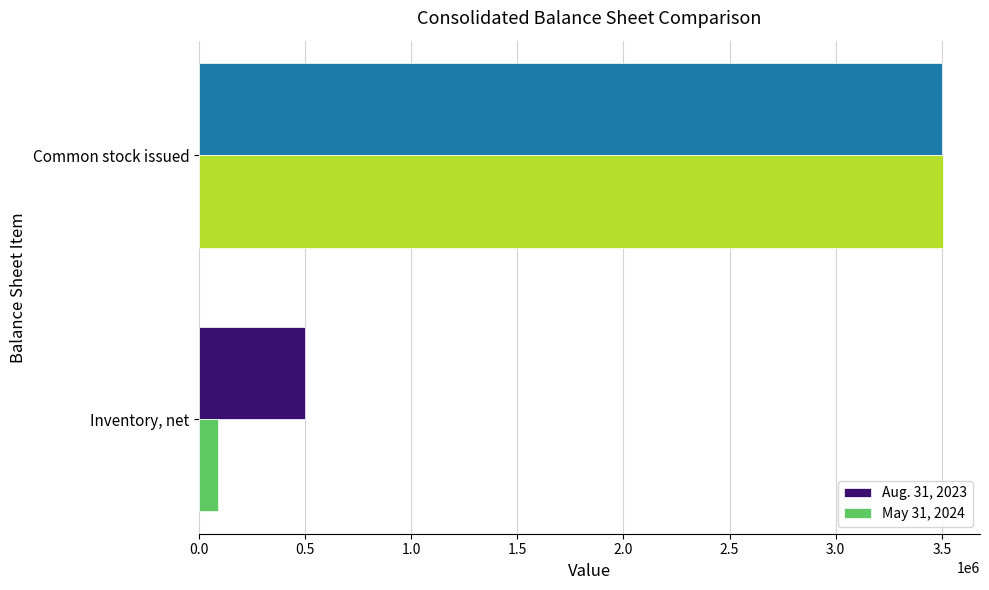

What is the total value across all series at Common stock issued?

7003701